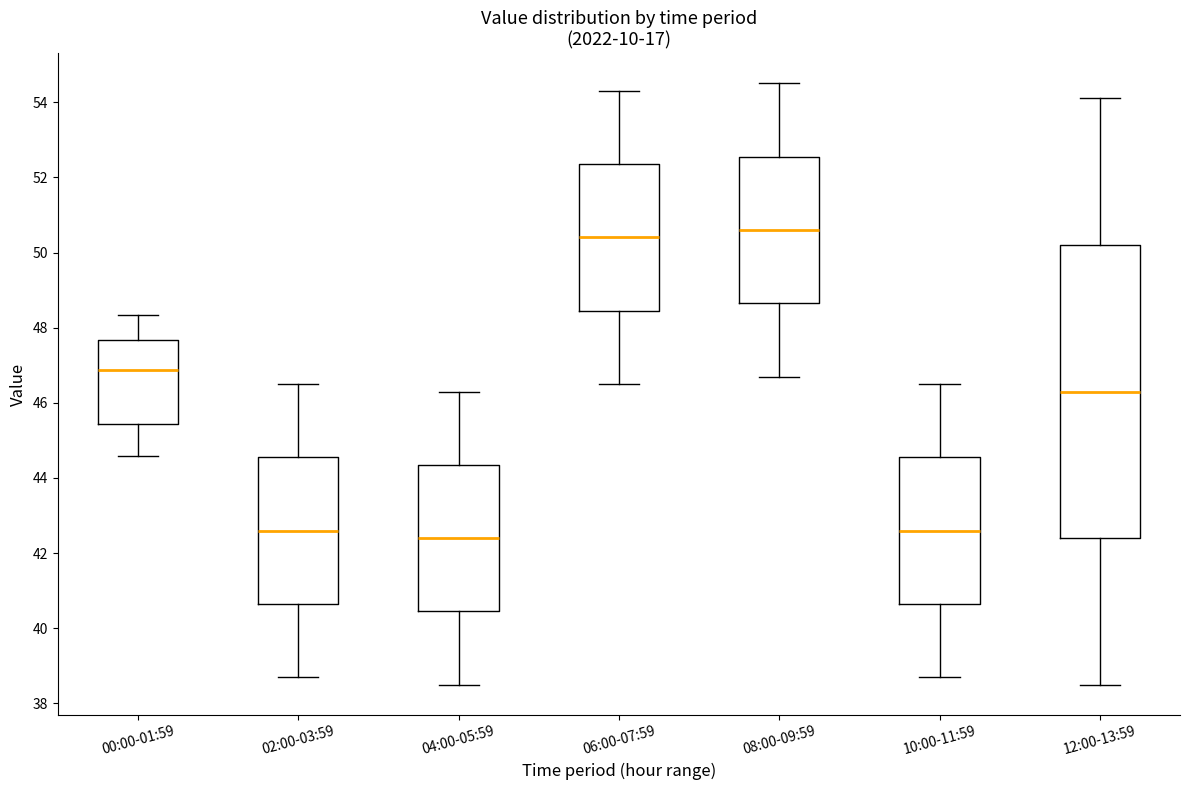

Which box has the highest median line?

08:00-09:59